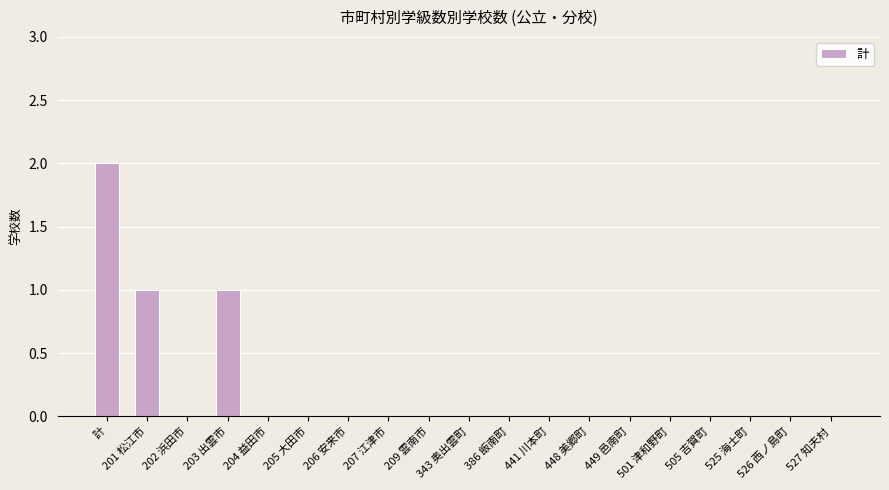

Is it true that the value at 441 川本町 is 1?

False